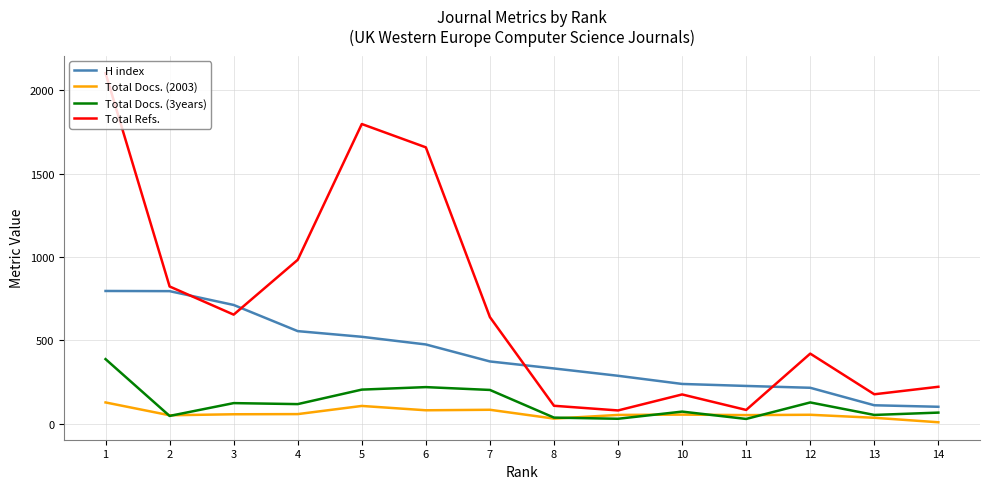

How many lines are shown in the chart?

4